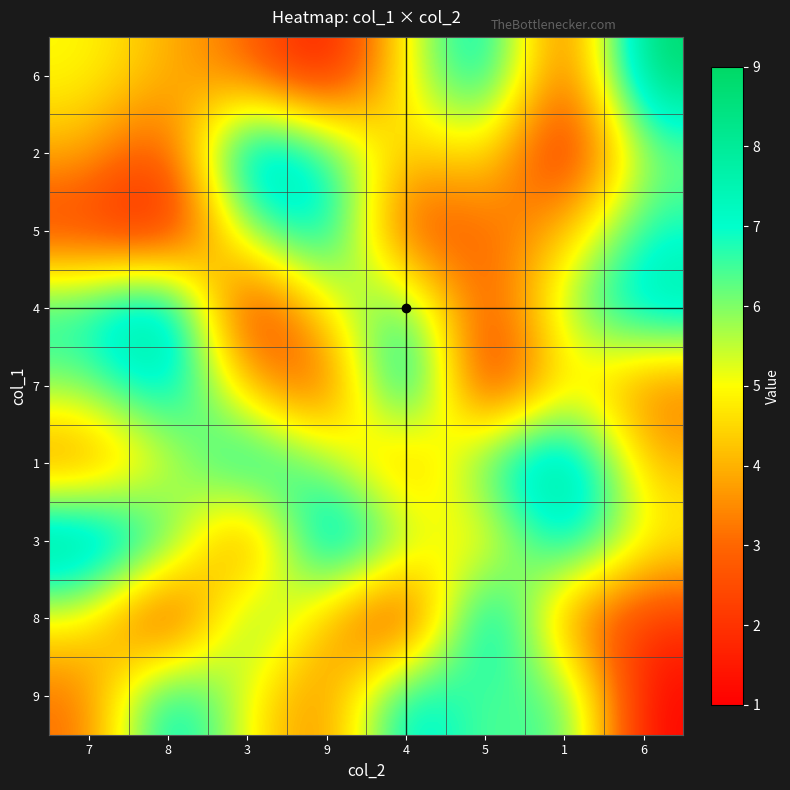

Which category has the highest value across all series?

6